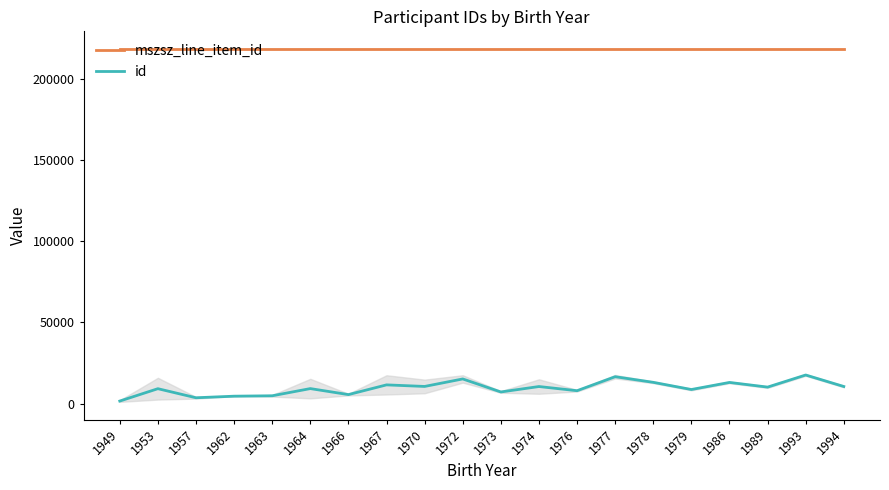

Which series has the widest spread of values?

id